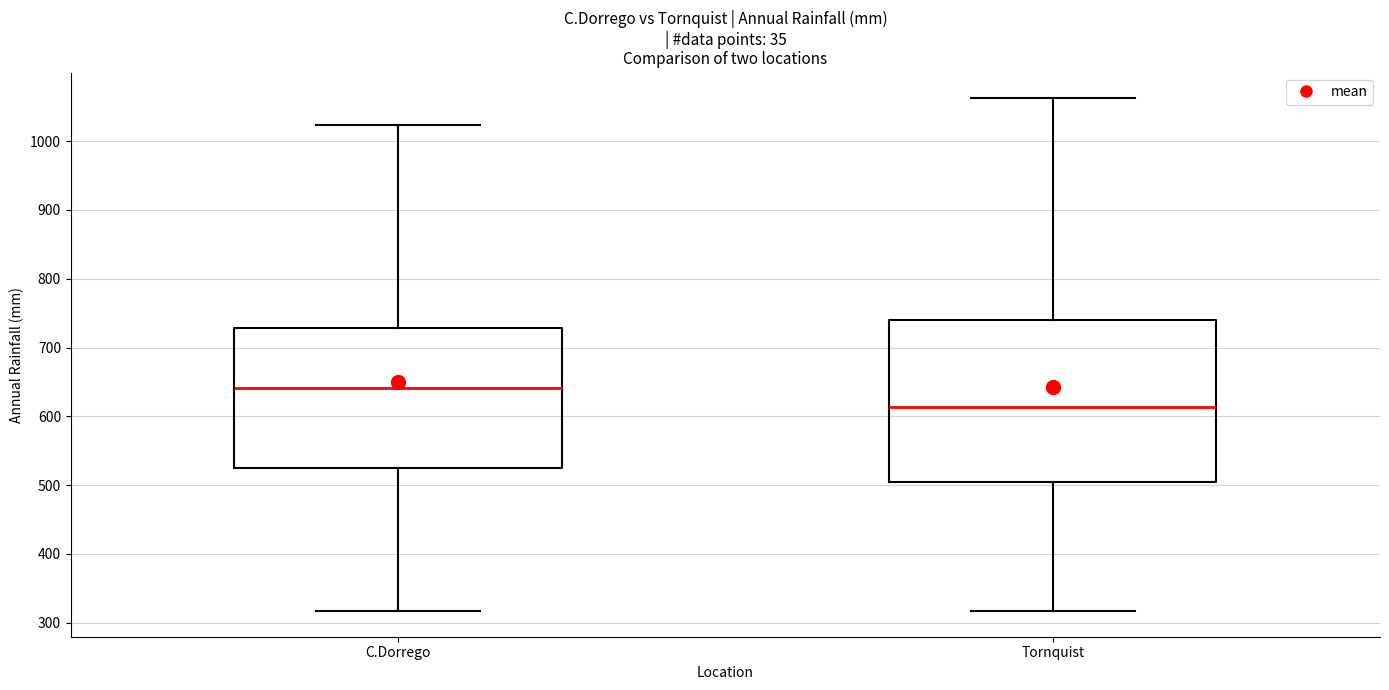

Reading left to right, transcribe this box plot: for each box, give where its median line is, the range the box spans, and where its two whiskers end, as read against the y-axis. The values are not printed on the chart, so give them approximately, as read against the axis.

C.Dorrego: median 640, box 520 to 730, whiskers 320 to 1020
Tornquist: median 610, box 500 to 740, whiskers 320 to 1060